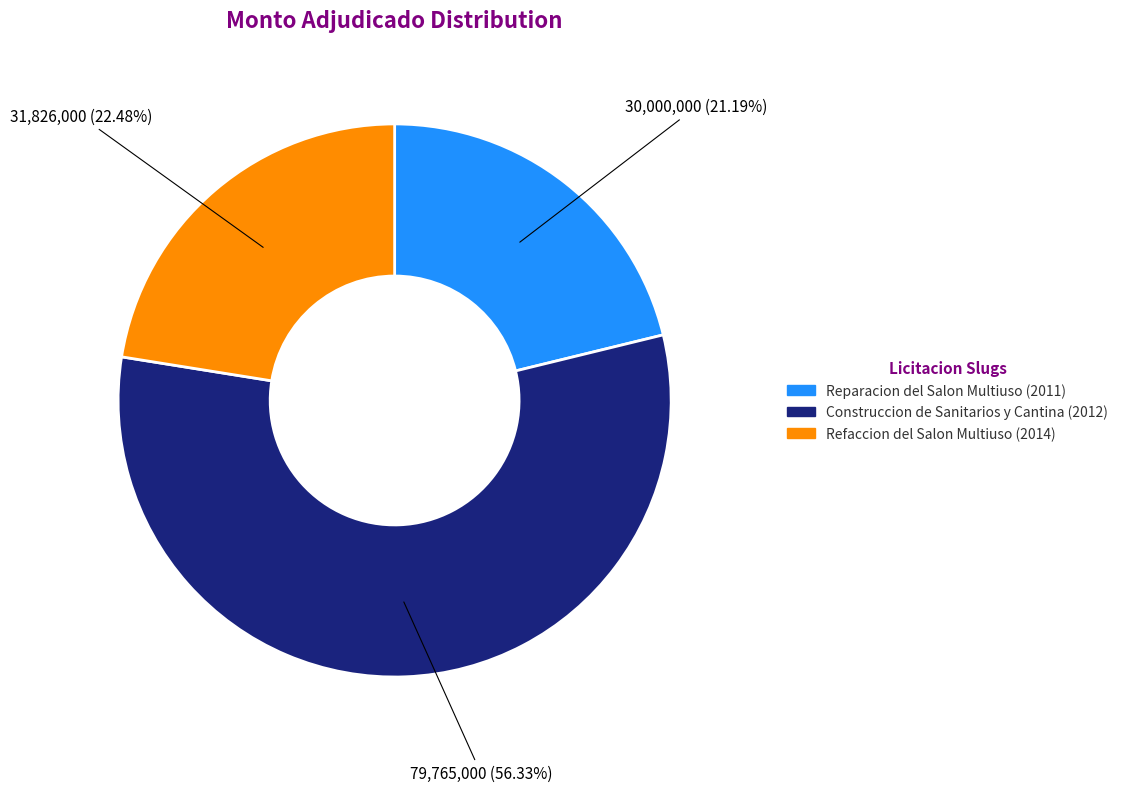

How many segments does this pie chart have?

3